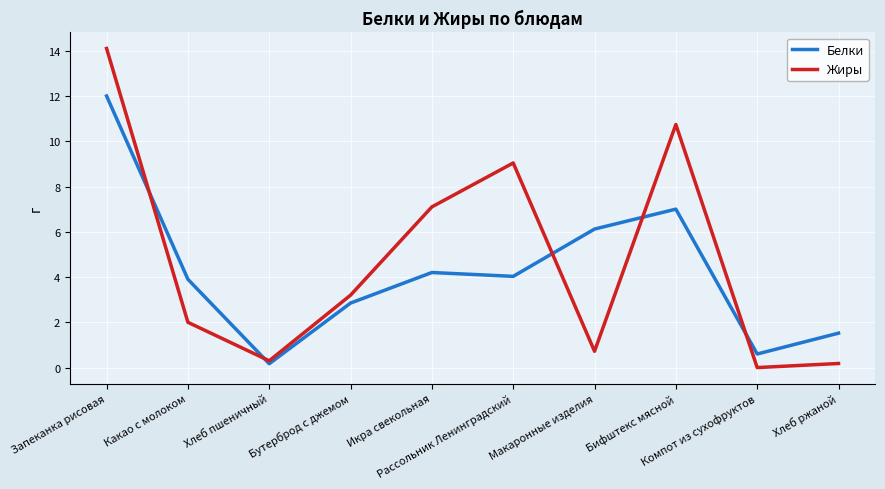

What is the spread (max minus min) of values at Хлеб ржаной?

1.3